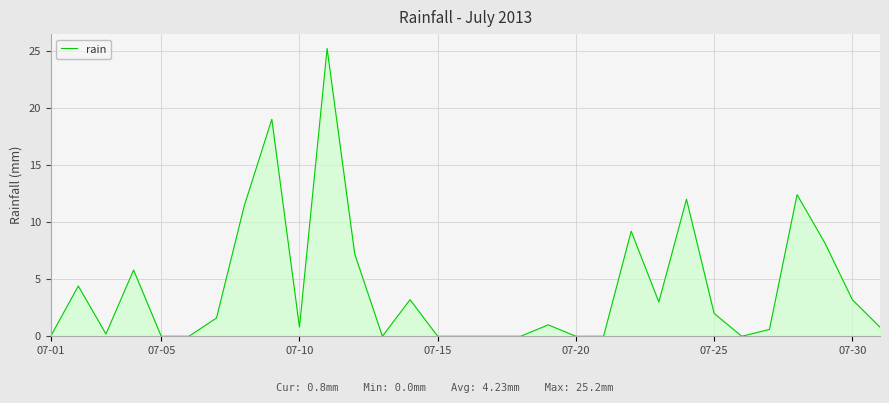

What is the difference between the second highest and minimum values?

19.0